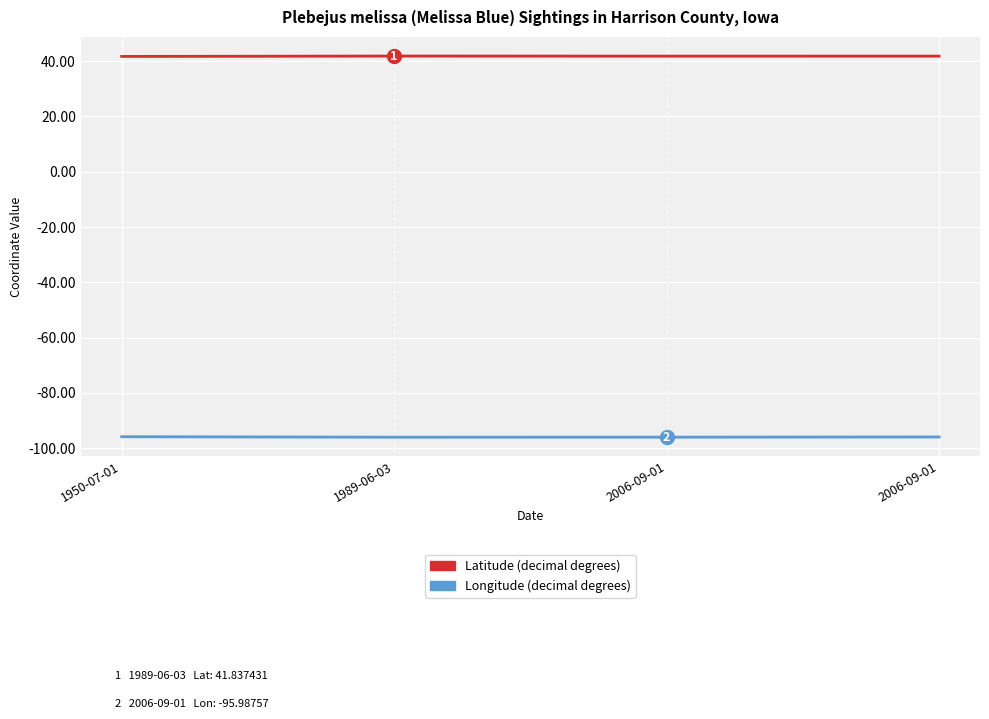

Between 1989-06-03 and 2006-09-01, which is larger?

1989-06-03